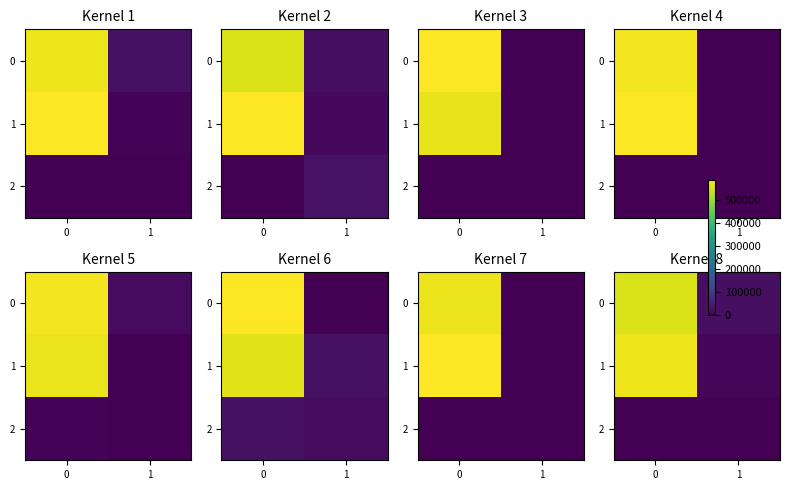

Between 0 and 1, which series saw the biggest shift?

1